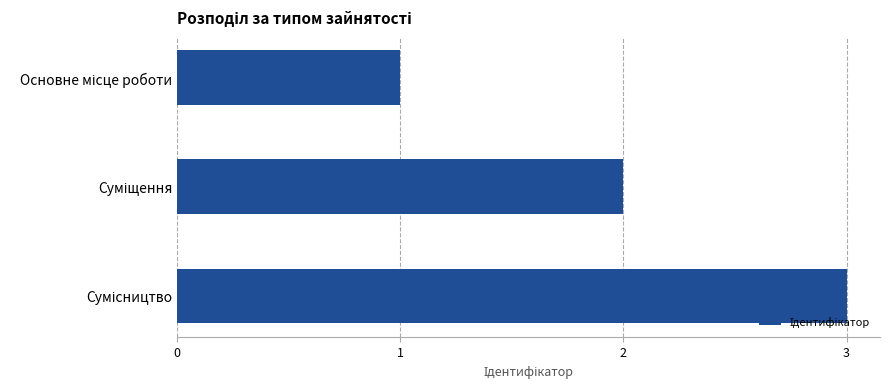

What is the average value?

2